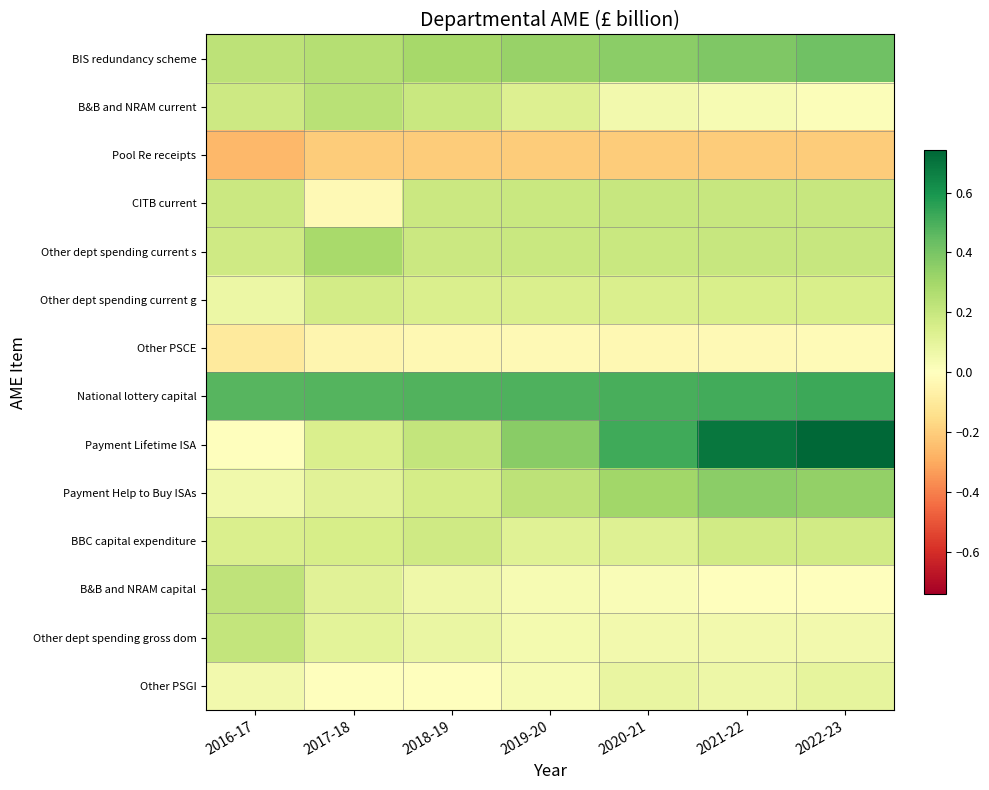

Which series has the widest spread of values?

Payment Lifetime ISA